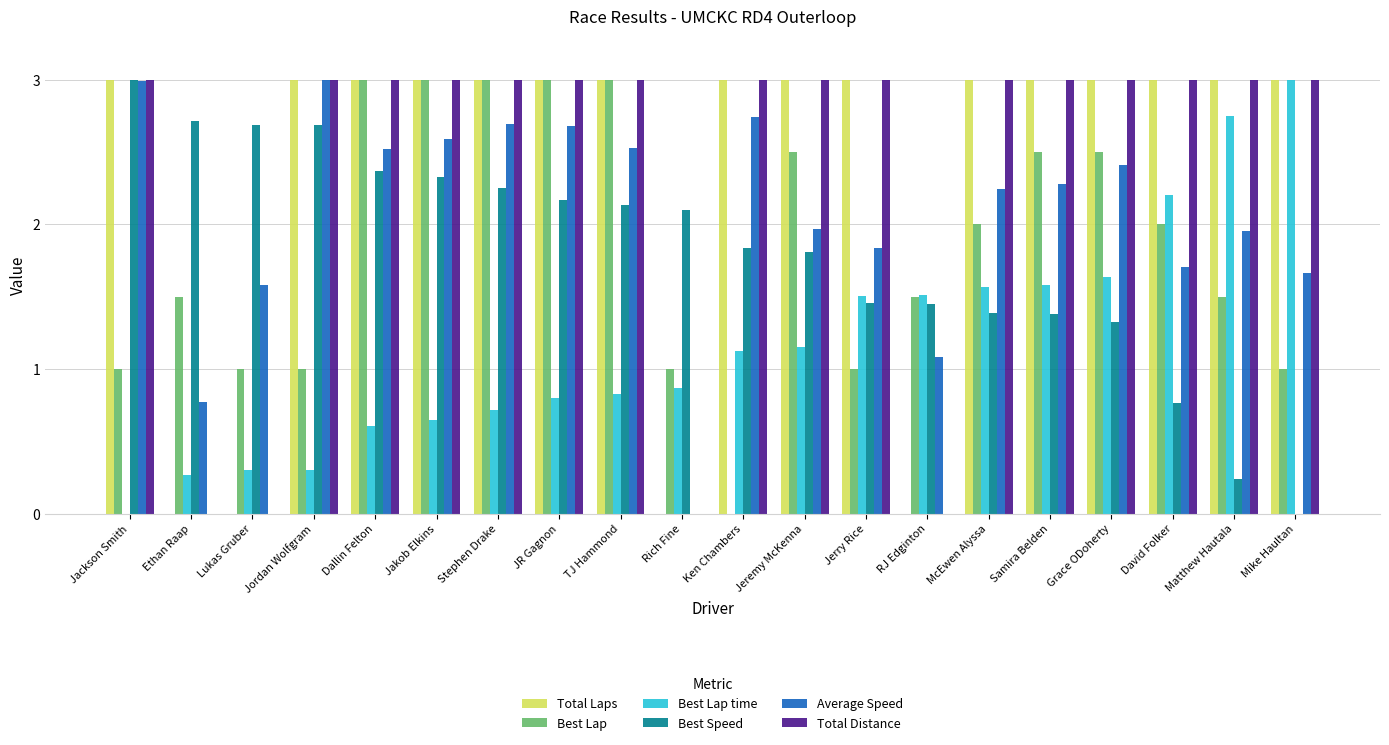

What is the maximum value shown in the chart?

3.0